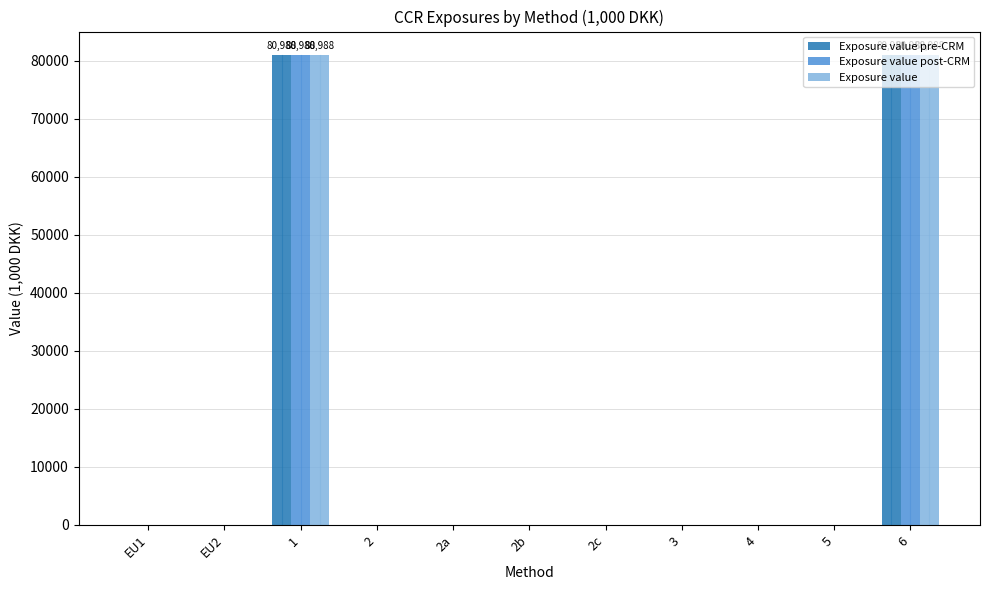

What is the sum of all Exposure value values?

161976